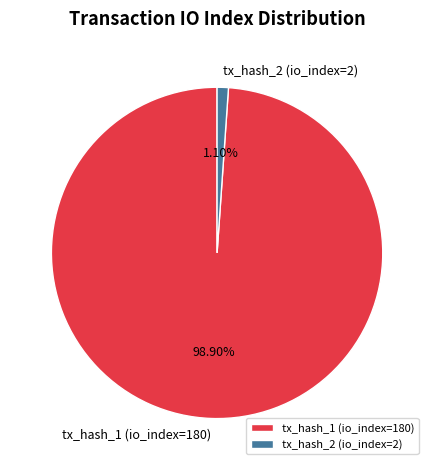

To the nearest percent, what portion does tx_hash_2 (io_index=2) represent?

1%